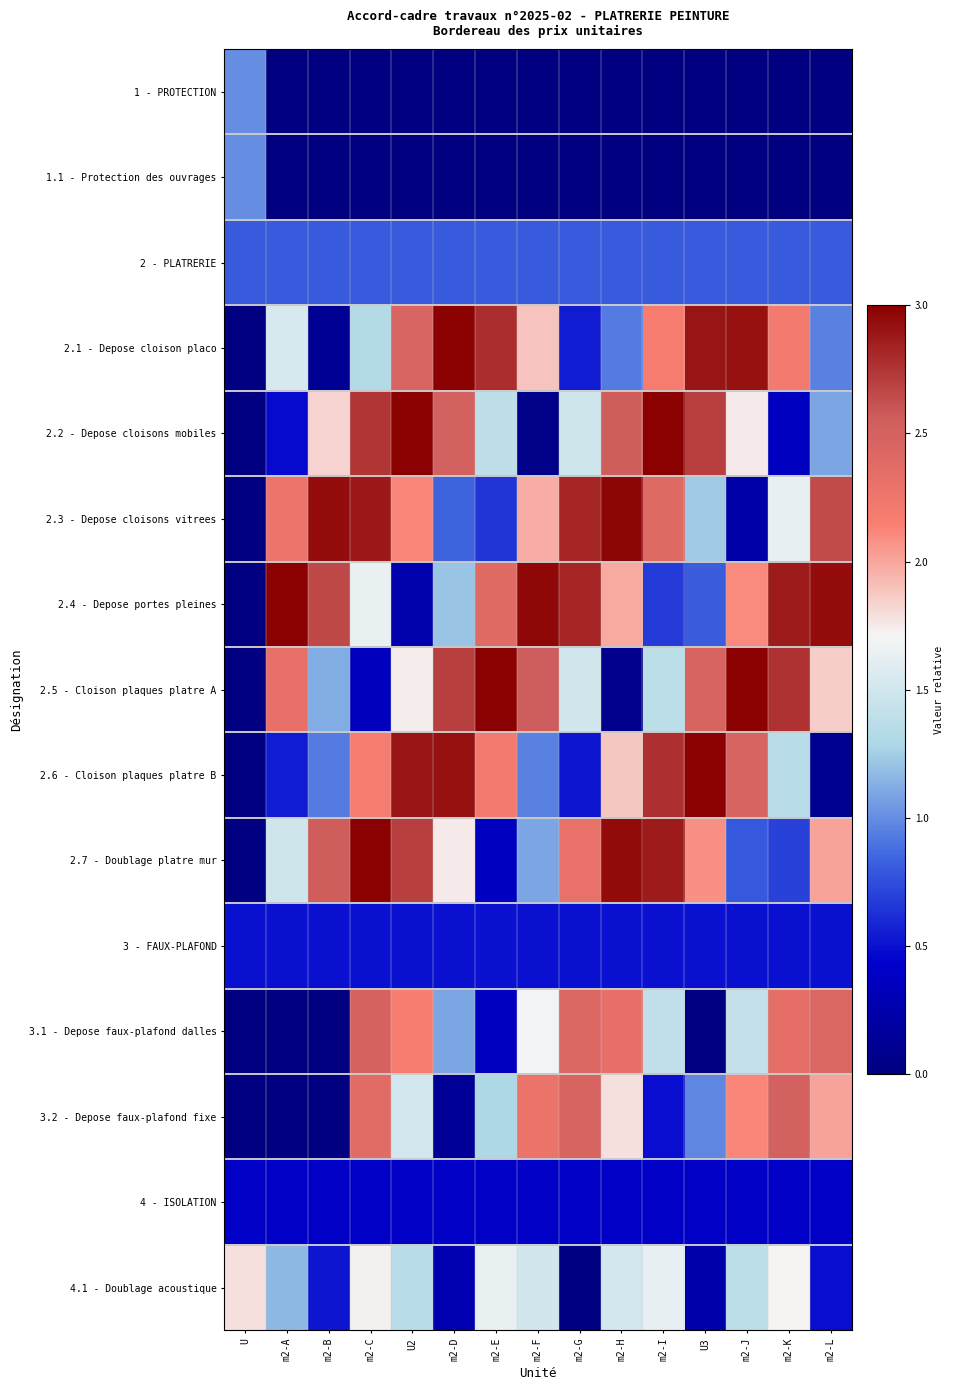

Which has a higher value, m2-B or U?

U